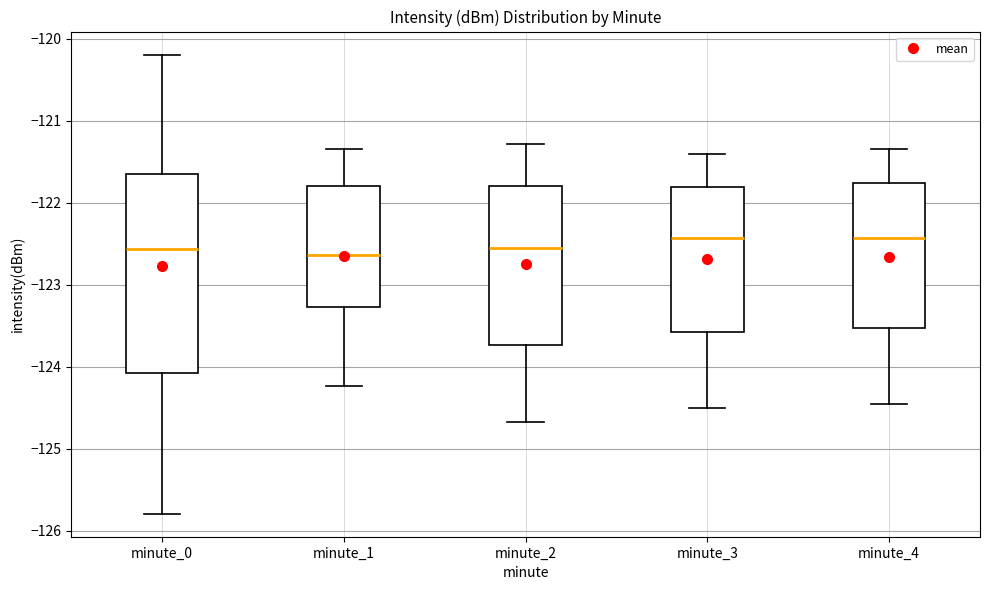

Reading left to right, transcribe this box plot: for each box, give where its median line is, the range the box spans, and where its two whiskers end, as read against the y-axis. The values are not printed on the chart, so give them approximately, as read against the axis.

minute_0: median -122.6, box -124.1 to -121.7, whiskers -125.8 to -120.2
minute_1: median -122.6, box -123.3 to -121.8, whiskers -124.2 to -121.3
minute_2: median -122.5, box -123.7 to -121.8, whiskers -124.7 to -121.3
minute_3: median -122.4, box -123.6 to -121.8, whiskers -124.5 to -121.4
minute_4: median -122.4, box -123.5 to -121.8, whiskers -124.4 to -121.3